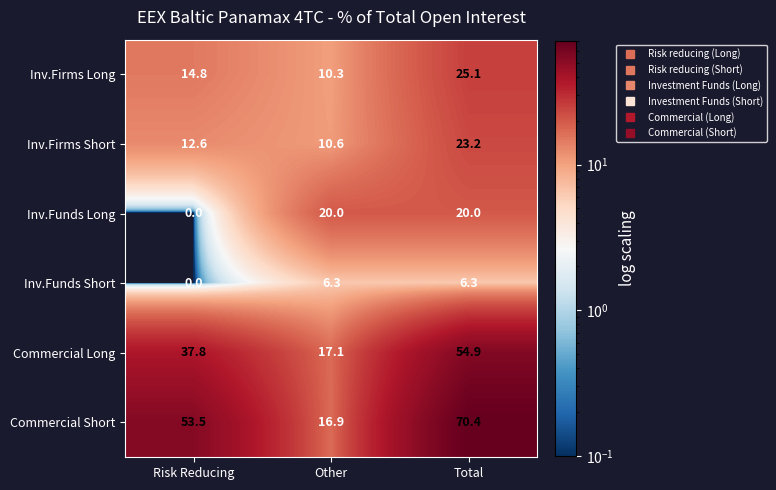

Which series has the widest spread of values?

Commercial Short